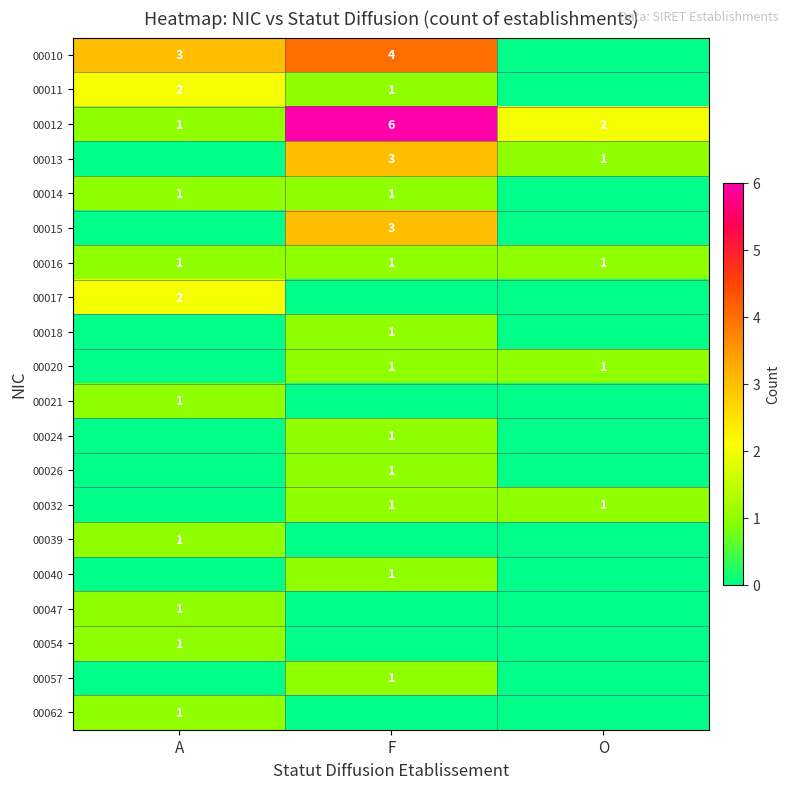

Is it true that 00013 equals 1 at F?

False